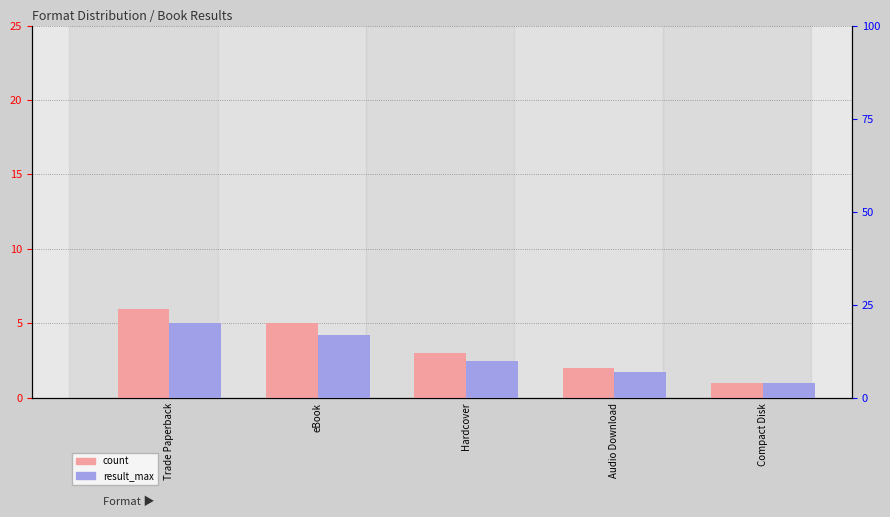

What is the label of the 3rd bar from the left?

Hardcover